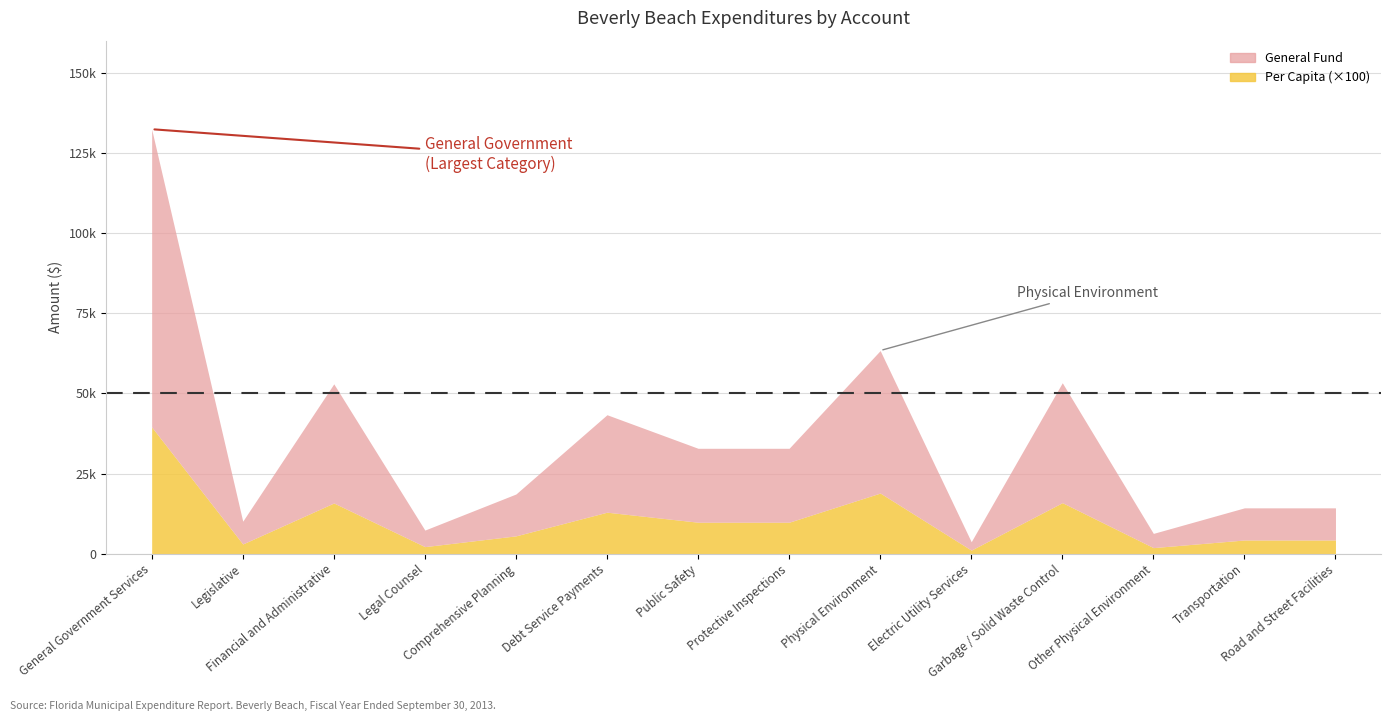

True or false: Per Capita has a value of 16.6 at Electric Utility Services.

False